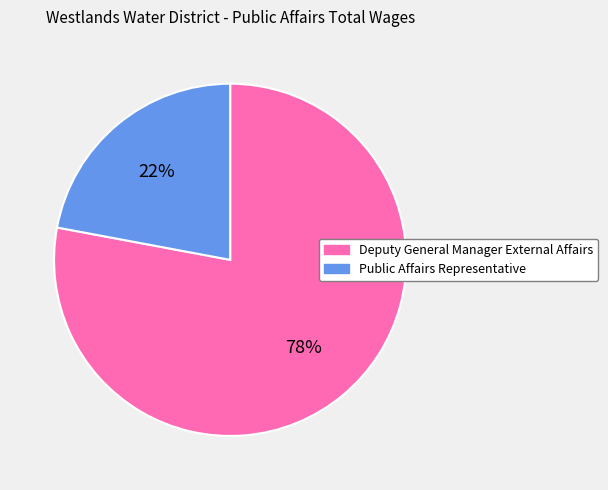

Which slice is the smallest?

Public Affairs Representative